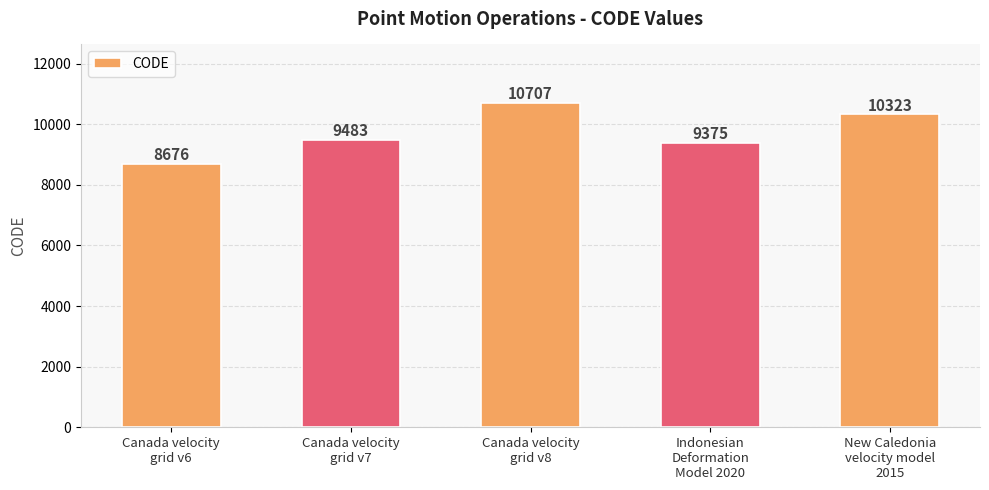

What is the greatest value displayed?

10707